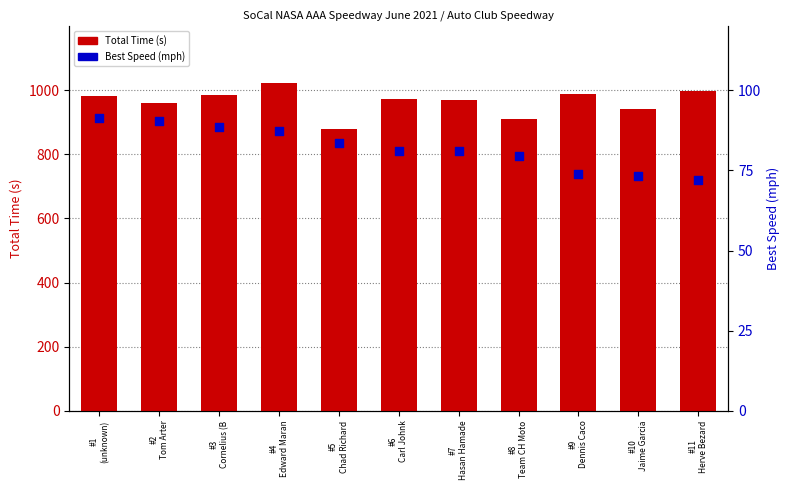

What are all the series names shown in the legend?

Total Time (s), Best Speed (mph)